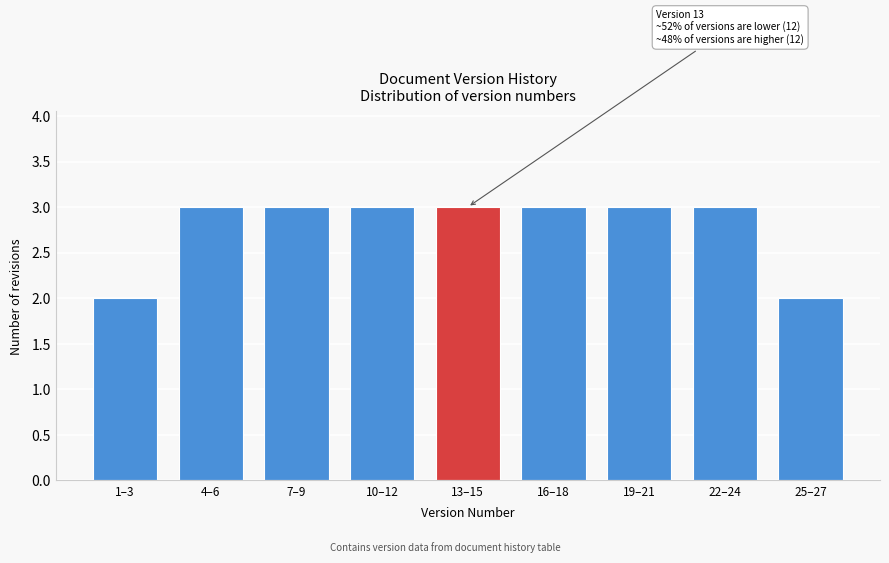

Reading left to right, what are all the values shown in this chart?

2	3	3	3	3	3	3	3	2